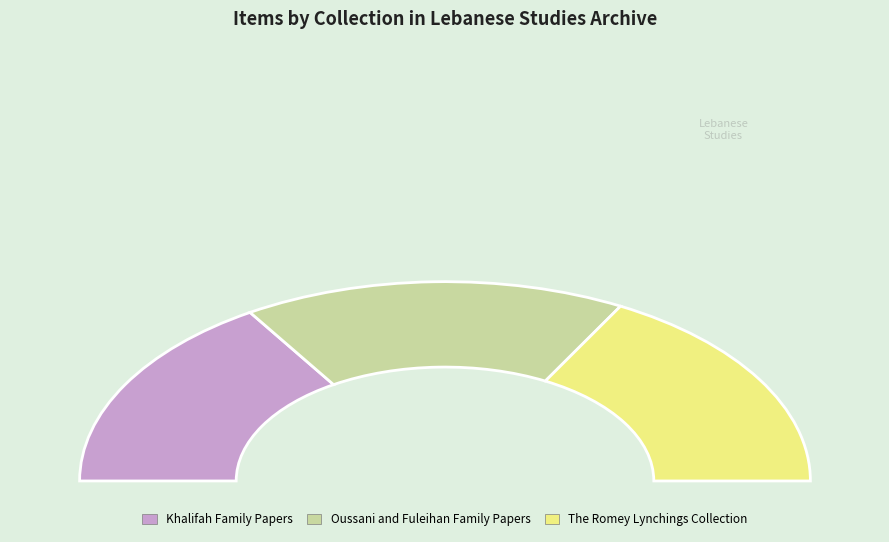

Which slice is the smallest?

Khalifah Family Papers